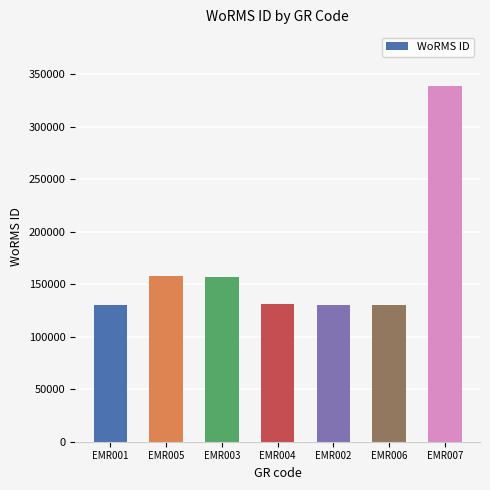

What is the label of the 5th bar from the right?

EMR003